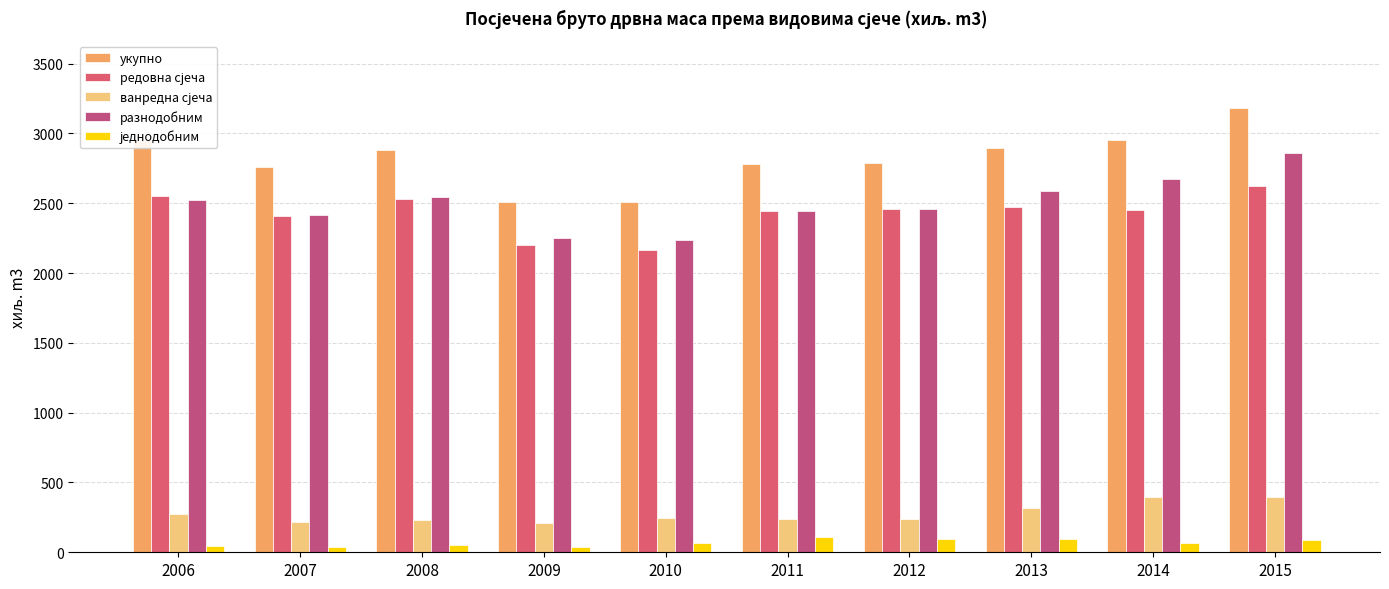

What is the approximate value of укупно at 2010, to the nearest 50?

2500